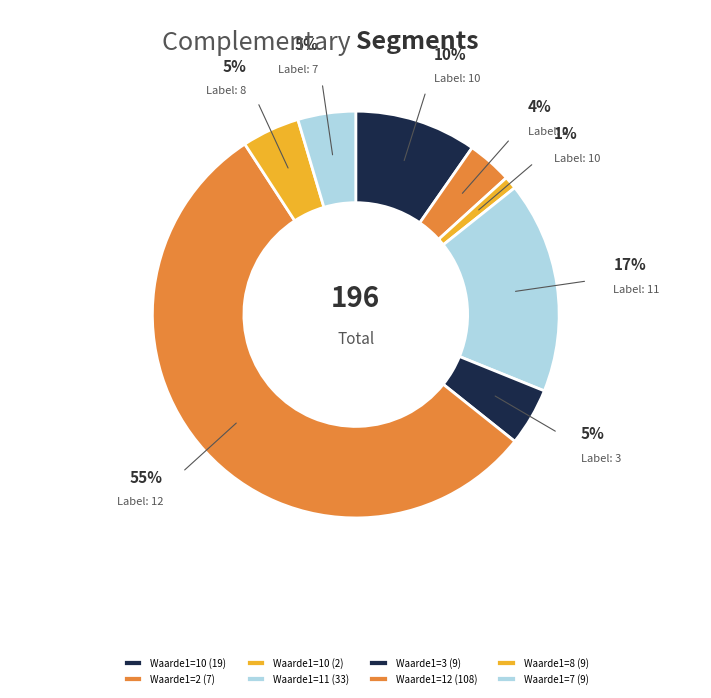

Approximately how many times larger is the value at 10 compared to 2?

0.3